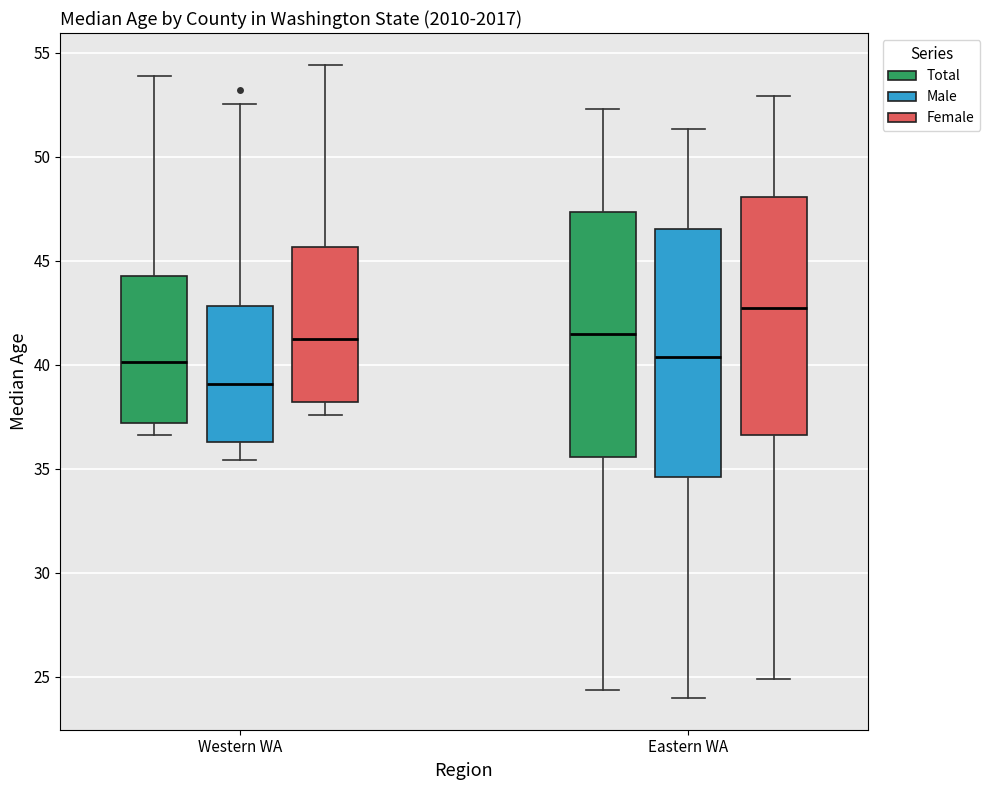

Where is the upper edge of the box for Eastern WA (Total) on the y-axis? The values are not printed on the chart, so give them approximately, as read against the axis.

47.5